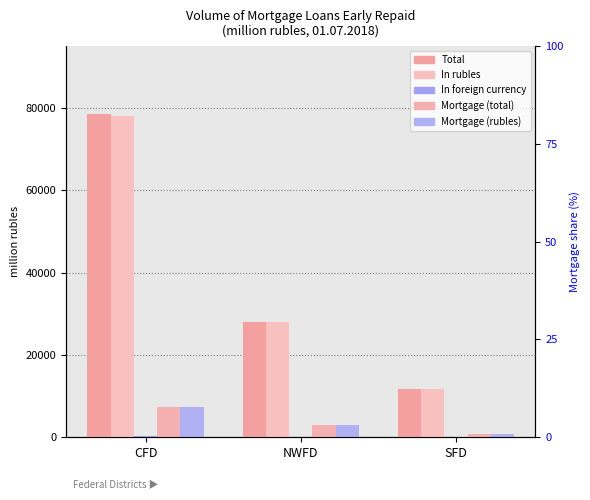

What is the difference between the In rubles values at SFD and NWFD?

16151